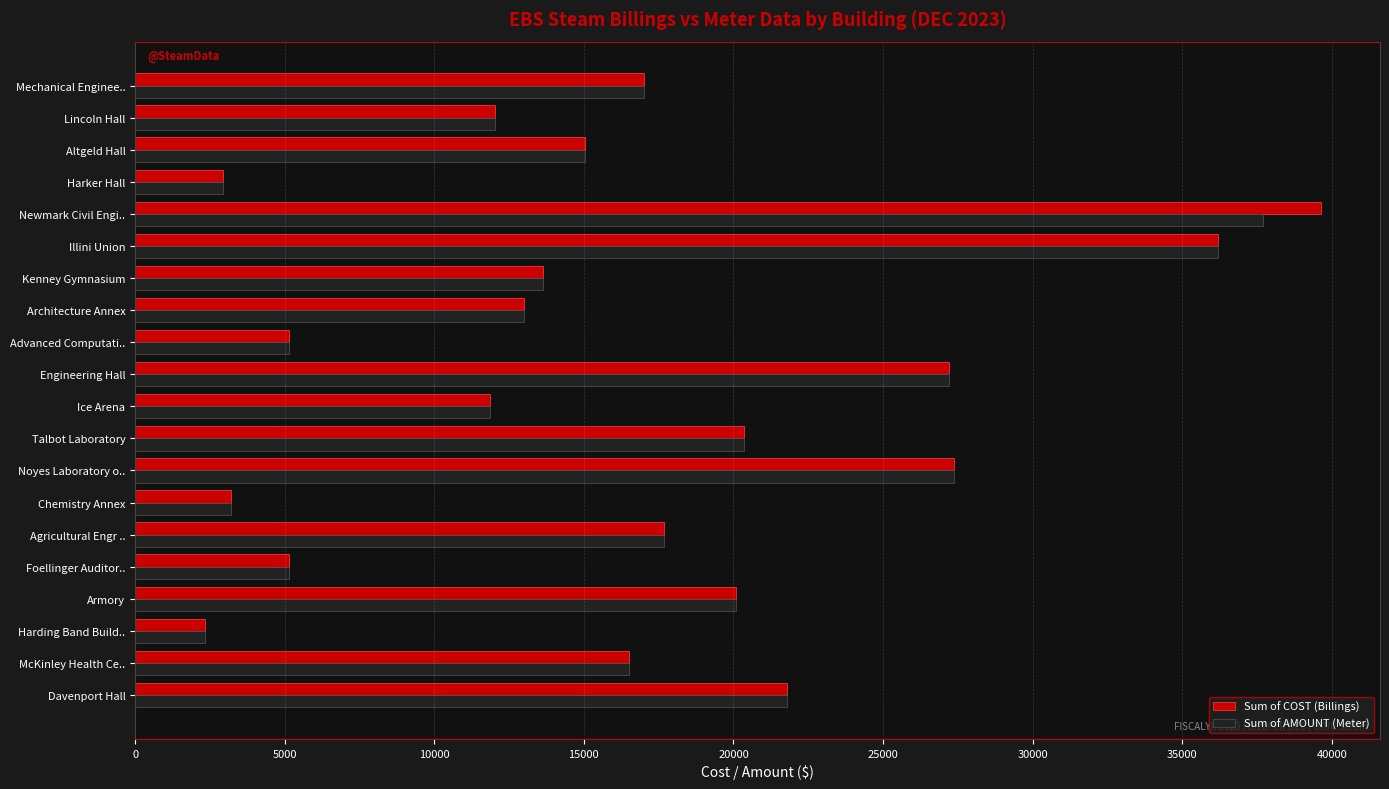

List the series in order of their peak value, lowest first.

Sum of AMOUNT (Meter), Sum of COST (Billings)